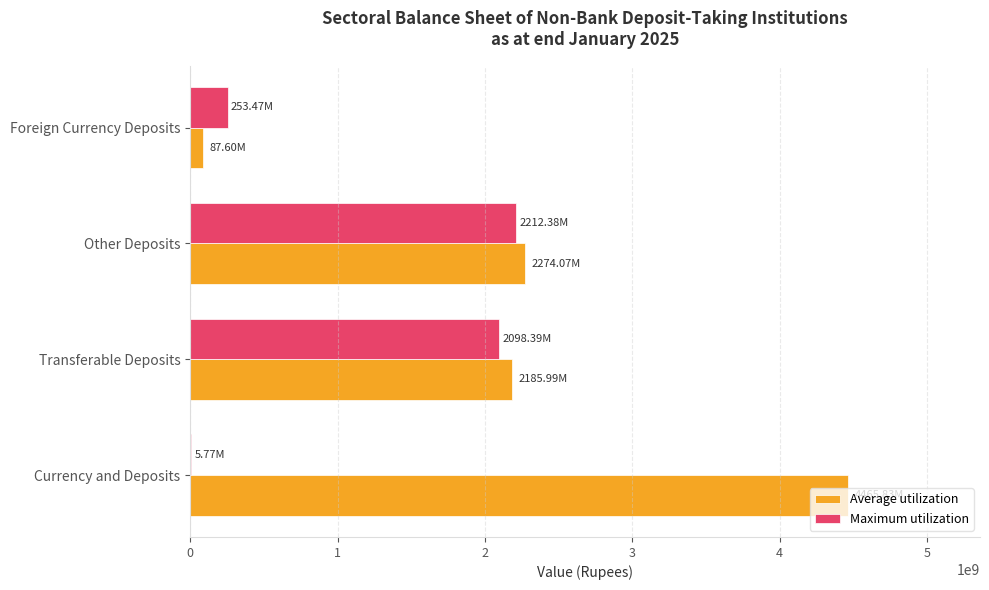

Which series has the largest total across all categories?

Average utilization